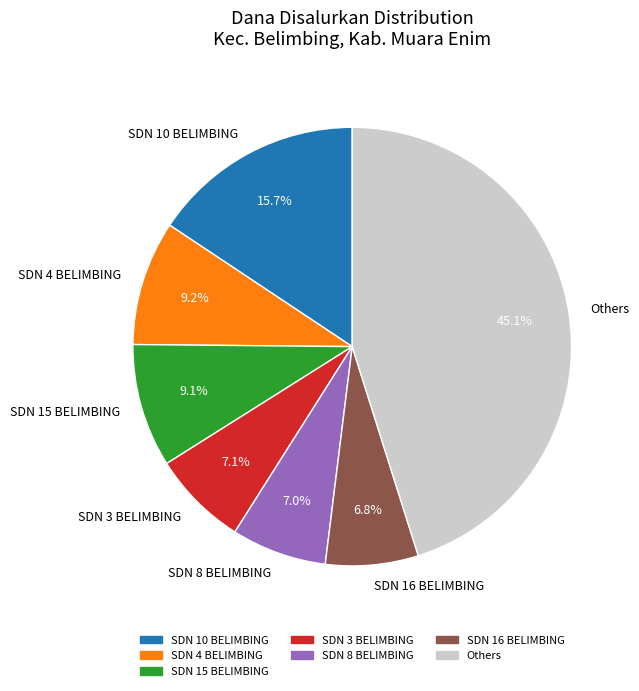

The SDN 4 BELIMBING slice represents 18% of the pie. True or false?

False